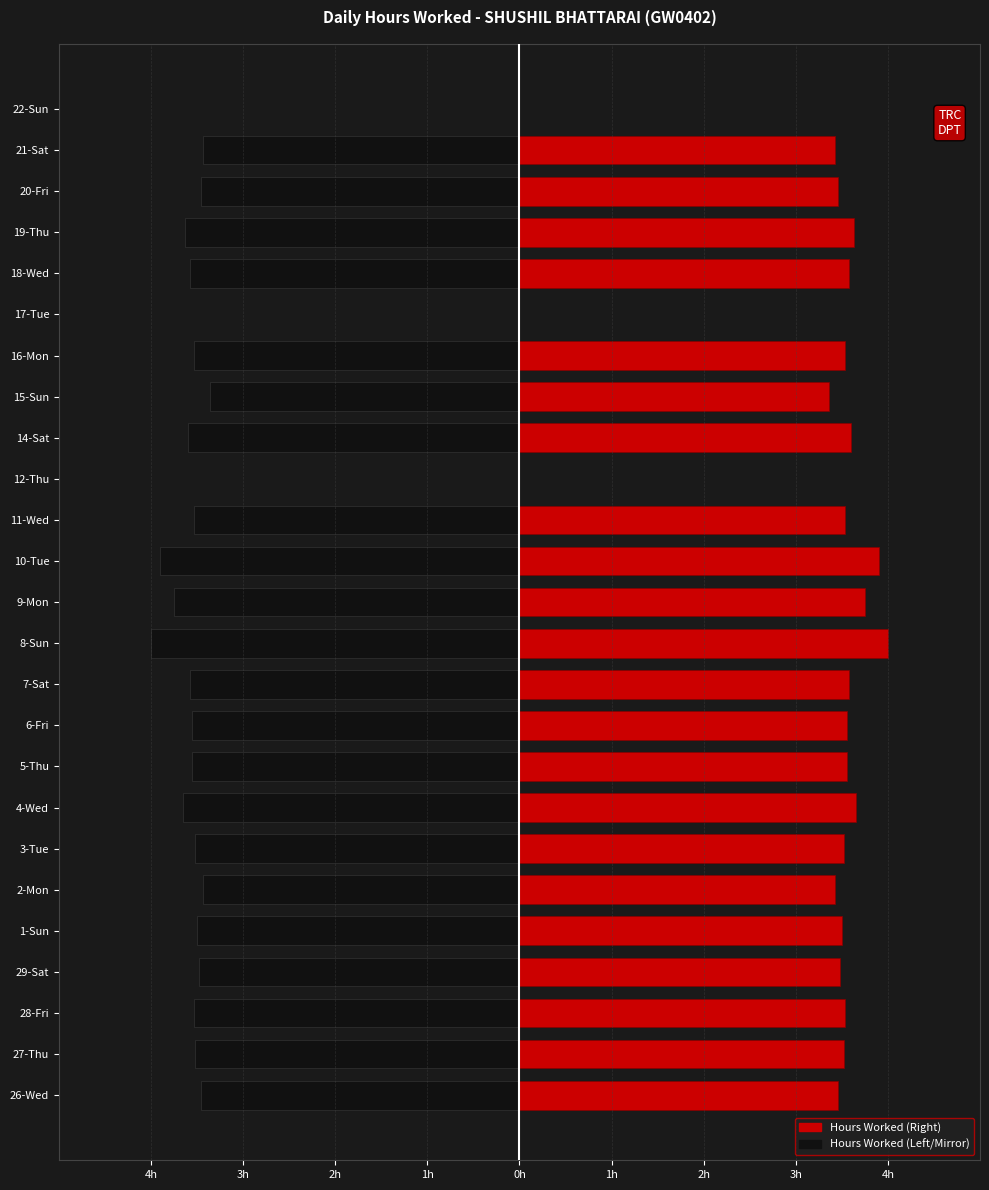

What is the sum of all Mirror (Hours) values?

-78.6